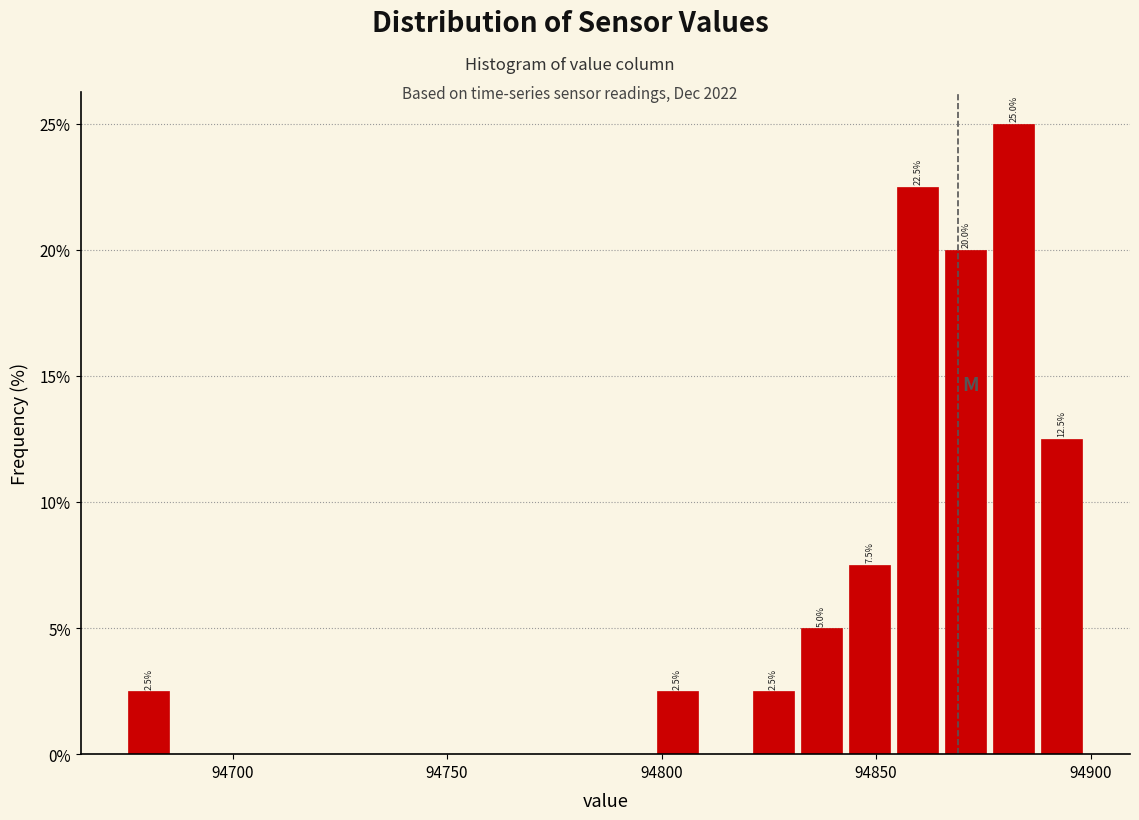

Around what value on the x-axis is the tallest bar? Give the approximate position of its centre, as read against the axis.

94880